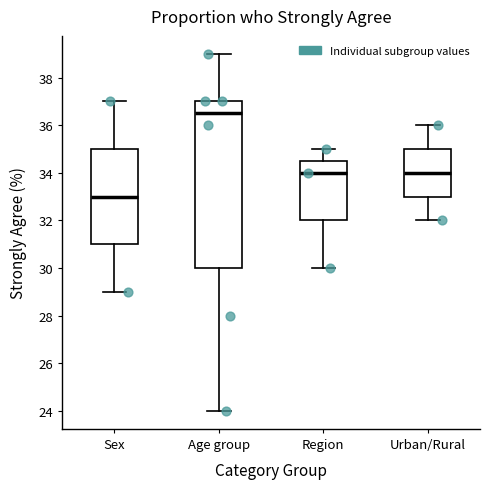

Reading left to right, read every box against the y-axis: the position of its median line, the range the box covers, and the ends of its whiskers. The values are not printed on the chart, so give them approximately, as read against the axis.

Sex: median 33.0, box 31.0 to 35.0, whiskers 29.0 to 37.0
Age group: median 36.6, box 30.0 to 37.0, whiskers 24.0 to 39.0
Region: median 34.0, box 32.0 to 34.6, whiskers 30.0 to 35.0
Urban/Rural: median 34.0, box 33.0 to 35.0, whiskers 32.0 to 36.0